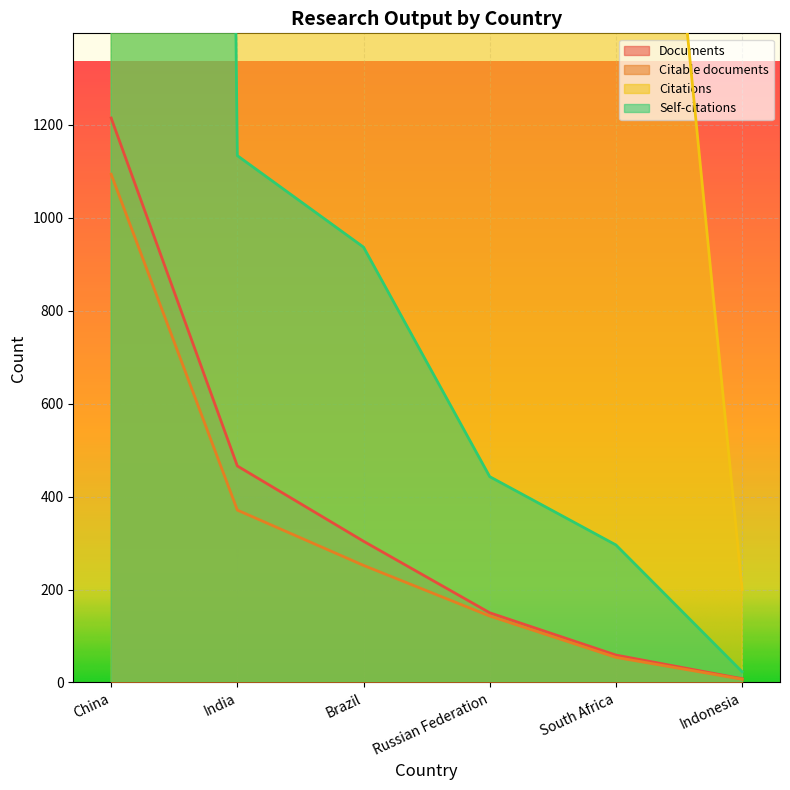

At which category is the sum across all series the highest?

China